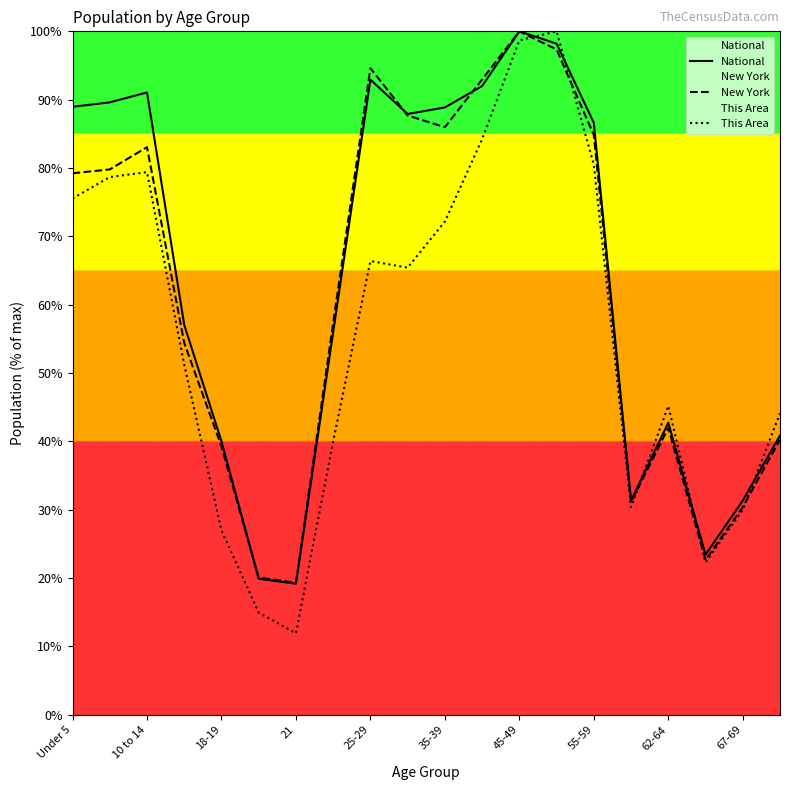

How many distinct data groups are displayed?

3